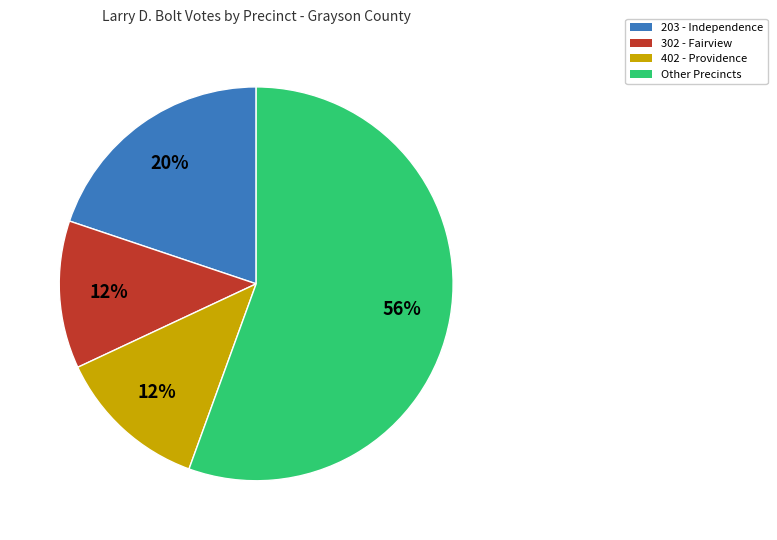

To the nearest percent, what is the average slice percentage?

25%